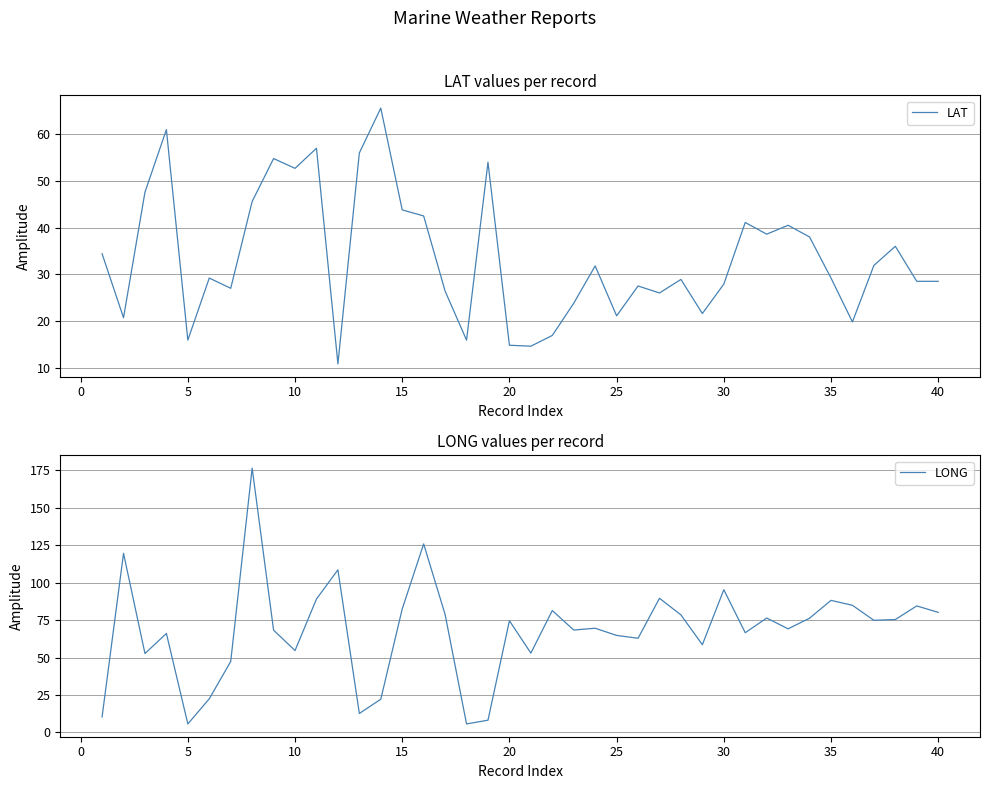

What are all the series names shown in the legend?

LAT, LONG